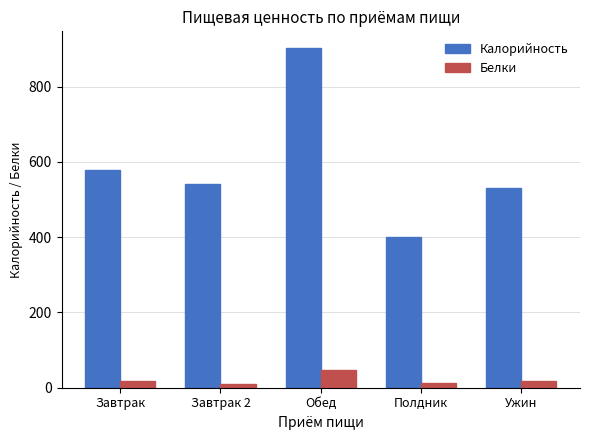

The Белки series shows 13.4 at Полдник. True or false?

True